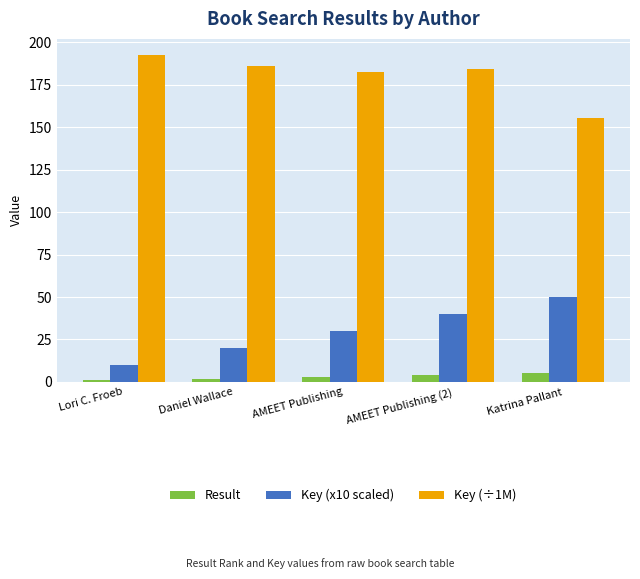

Are the bars grouped side by side (vs. stacked)?

Yes